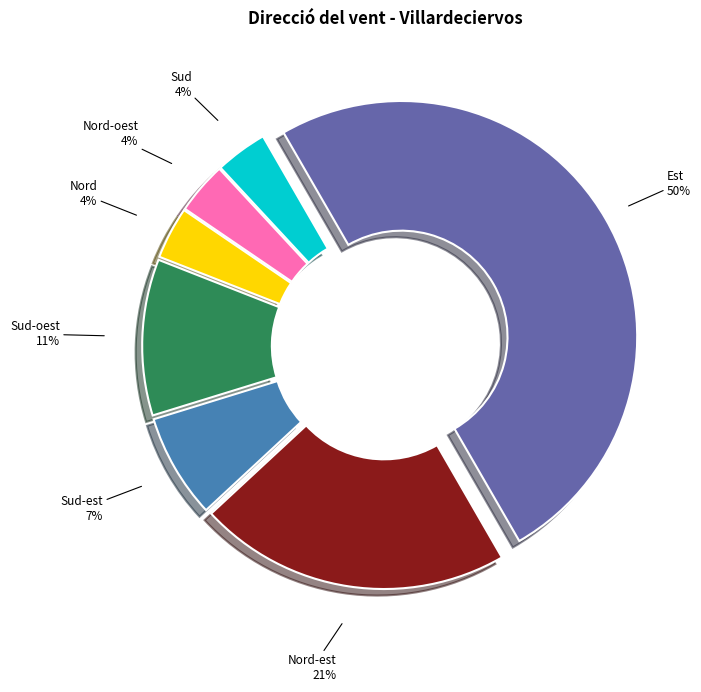

To the nearest percent, what is the average slice percentage?

14%